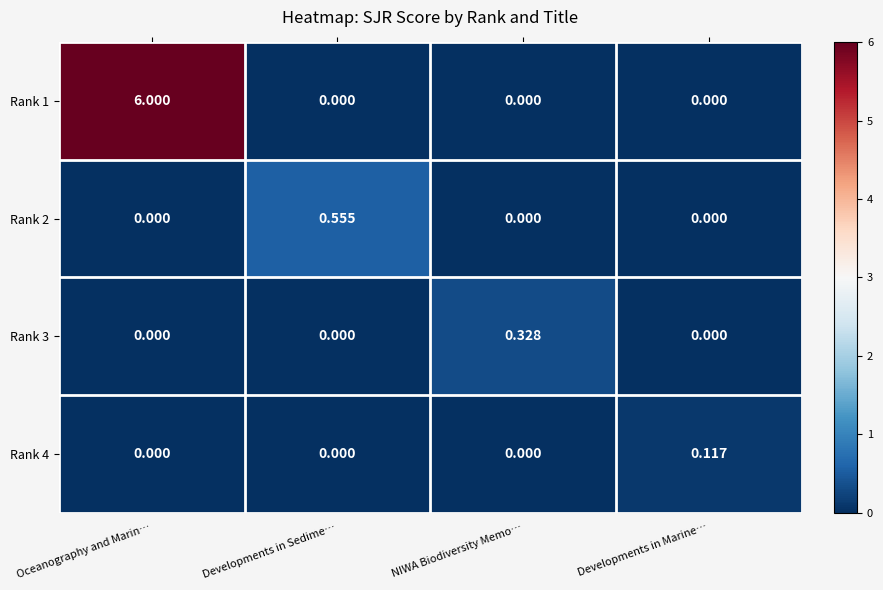

Which series has the widest spread of values?

Rank 1